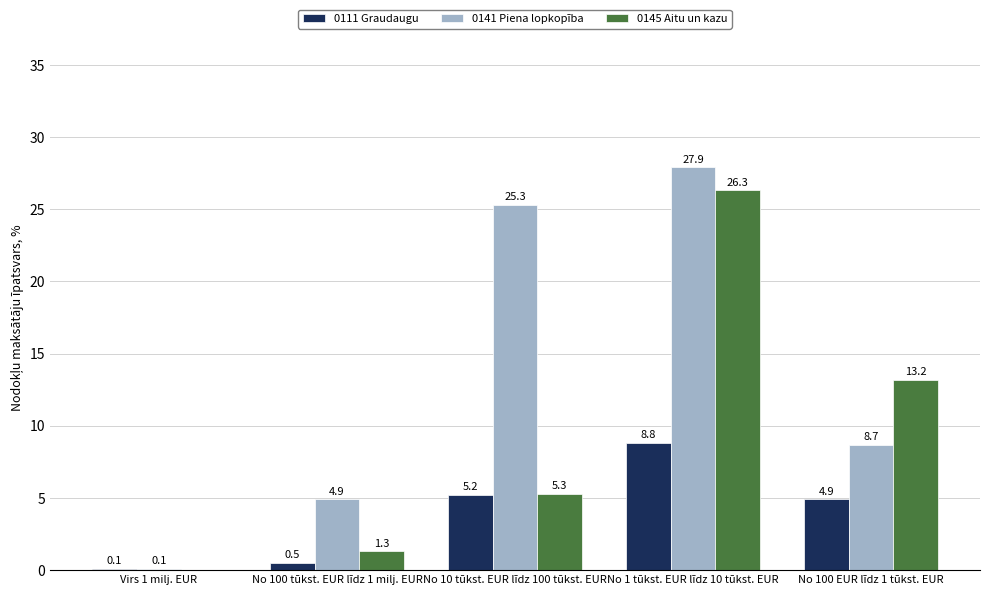

What are all the series names shown in the legend?

0111 Graudaugu, 0141 Piena lopkopība, 0145 Aitu un kazu